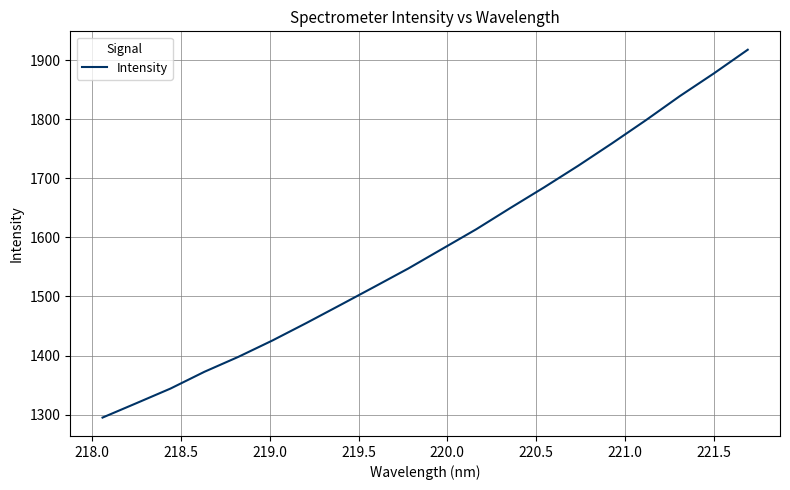

What is the difference between the maximum and minimum values?

623.3